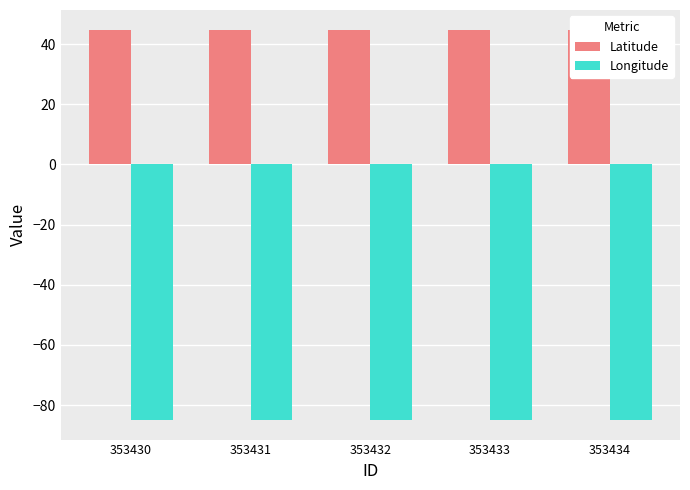

Is it true that Longitude equals -85.0 at 353431?

True